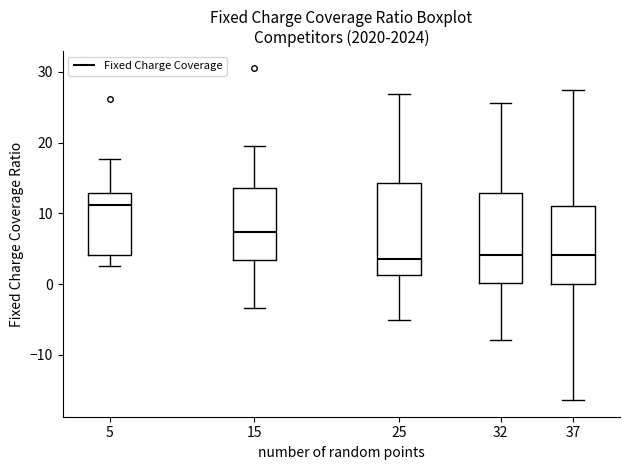

Reading left to right, transcribe this box plot: for each box, give where its median line is, the range the box spans, and where its two whiskers end, as read against the y-axis. The values are not printed on the chart, so give them approximately, as read against the axis.

5: median 11, box 4 to 13, whiskers 3 to 18
15: median 7, box 3 to 14, whiskers -3 to 19
25: median 4, box 1 to 14, whiskers -5 to 27
32: median 4, box 0 to 13, whiskers -8 to 26
37: median 4, box 0 to 11, whiskers -16 to 27